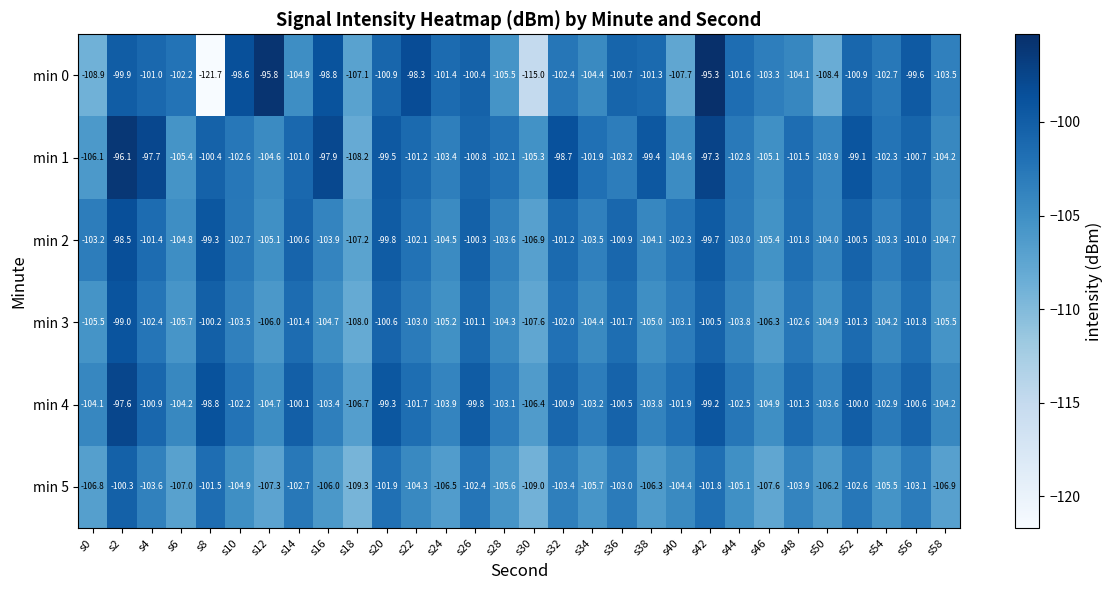

Count the number of data series in this chart.

6